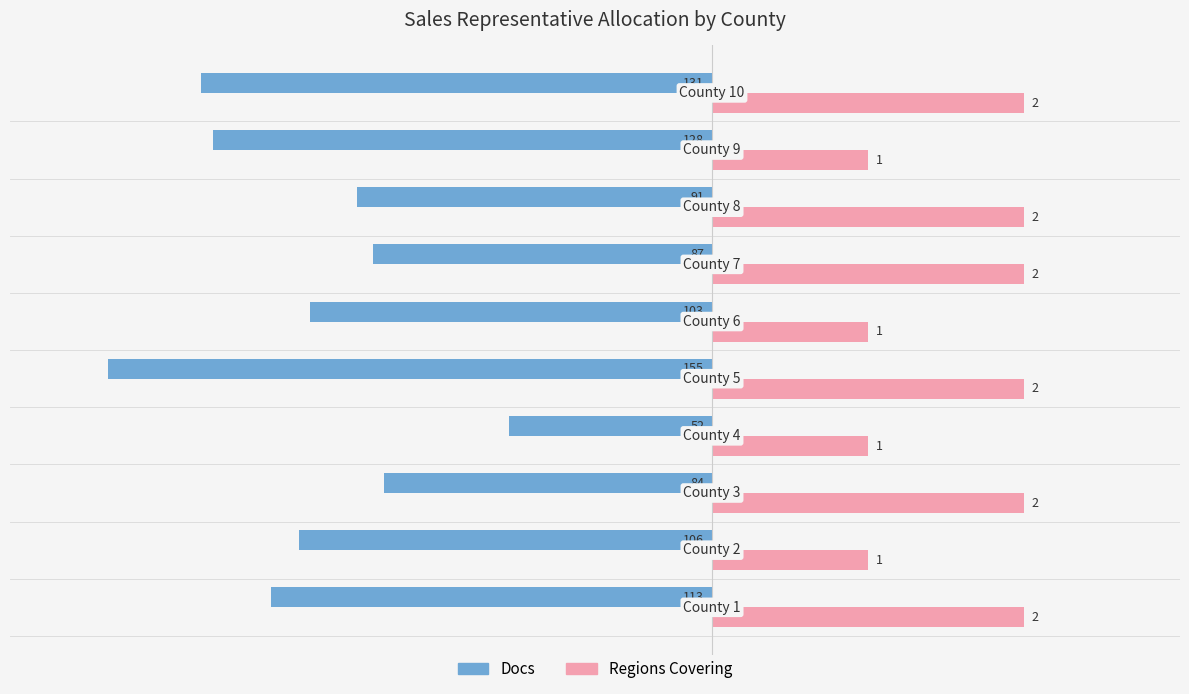

What are all the series names shown in the legend?

Docs, Regions Covering